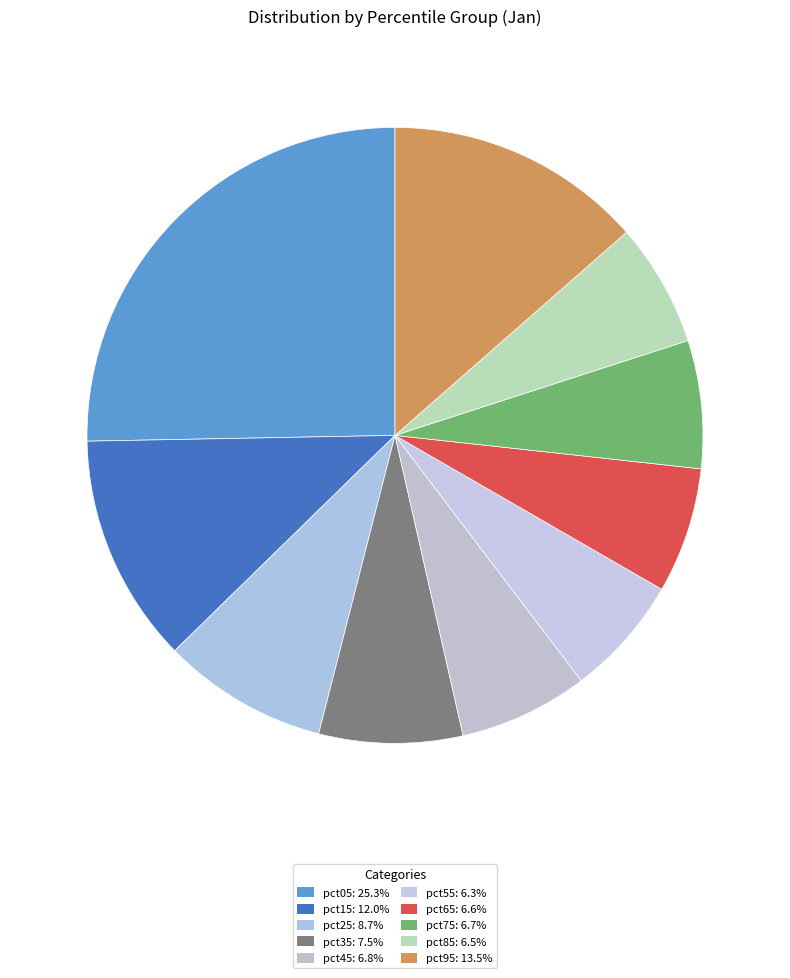

How many segments does this pie chart have?

10